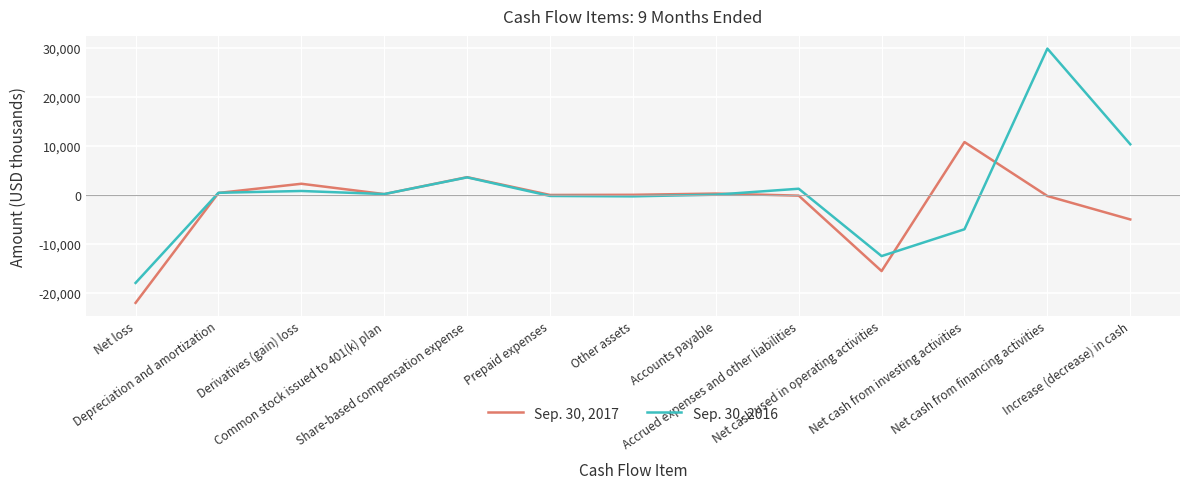

What is the greatest value displayed?

29893